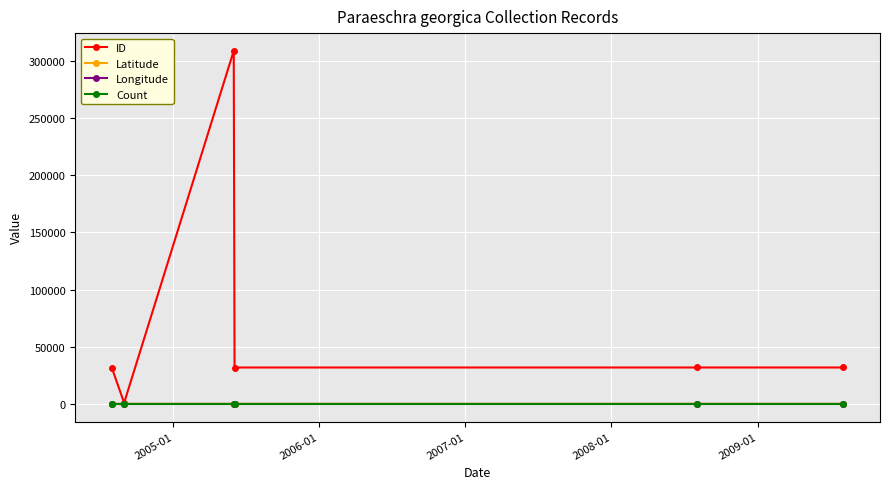

Which series has the largest range (max minus min)?

ID